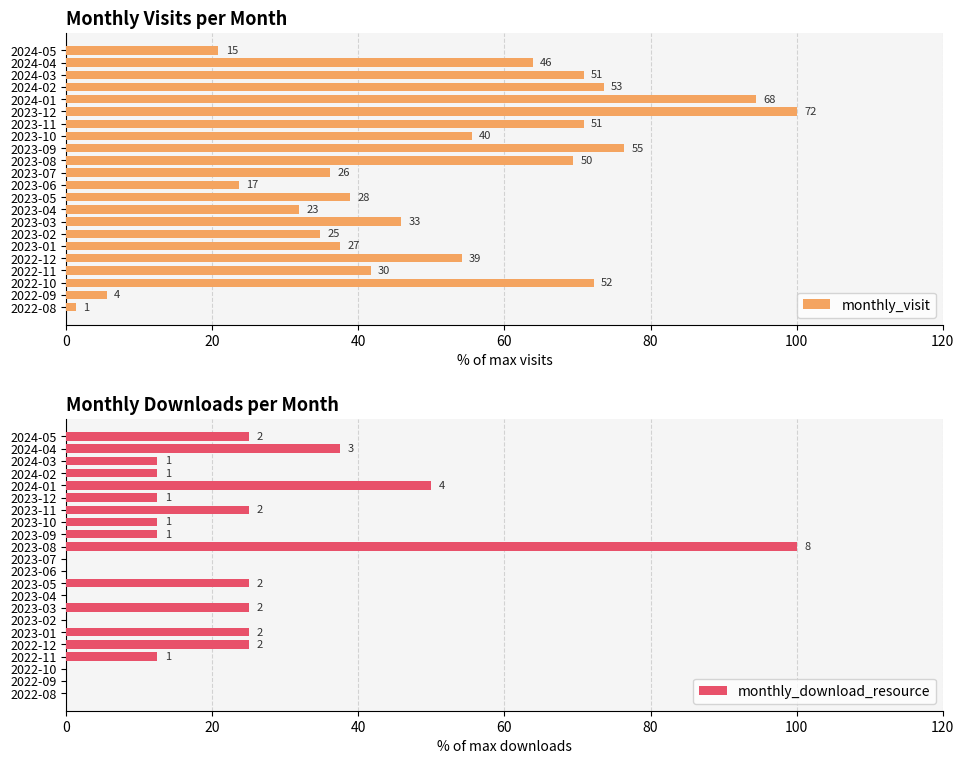

Reading left to right, extract all data points from this chart.

monthly_visit: 1.4	5.6	72.2	41.7	54.2	37.5	34.7	45.8	31.9	38.9	23.6	36.1	69.4	76.4	55.6	70.8	100.0	94.4	73.6	70.8	63.9	20.8
monthly_download_resource: 0.0	0.0	0.0	12.5	25.0	25.0	0.0	25.0	0.0	25.0	0.0	0.0	100.0	12.5	12.5	25.0	12.5	50.0	12.5	12.5	37.5	25.0